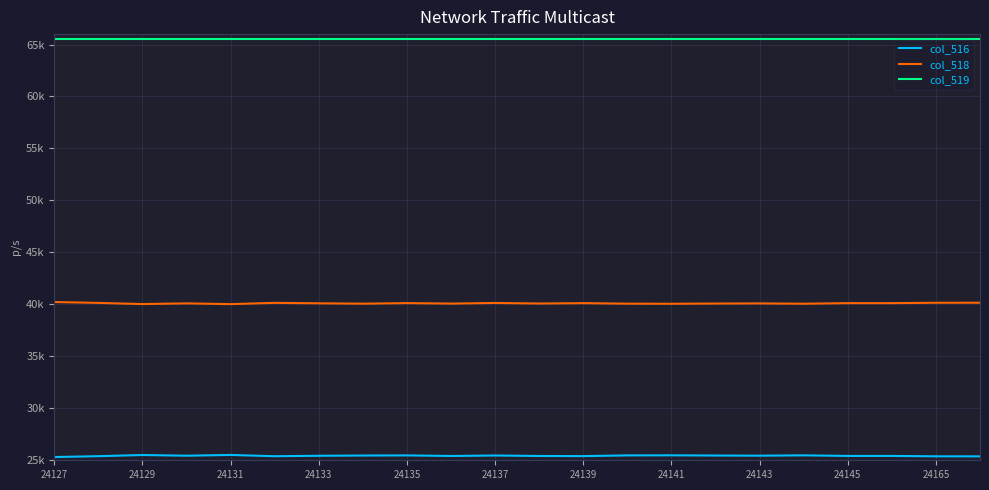

Is this an area chart (filled region under the line)?

No